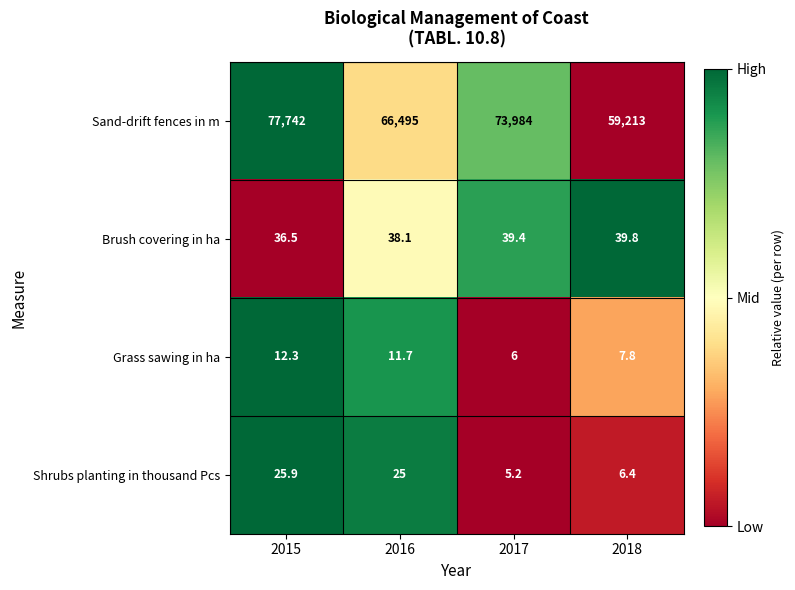

What is the spread (max minus min) of values at 2015?

77729.7